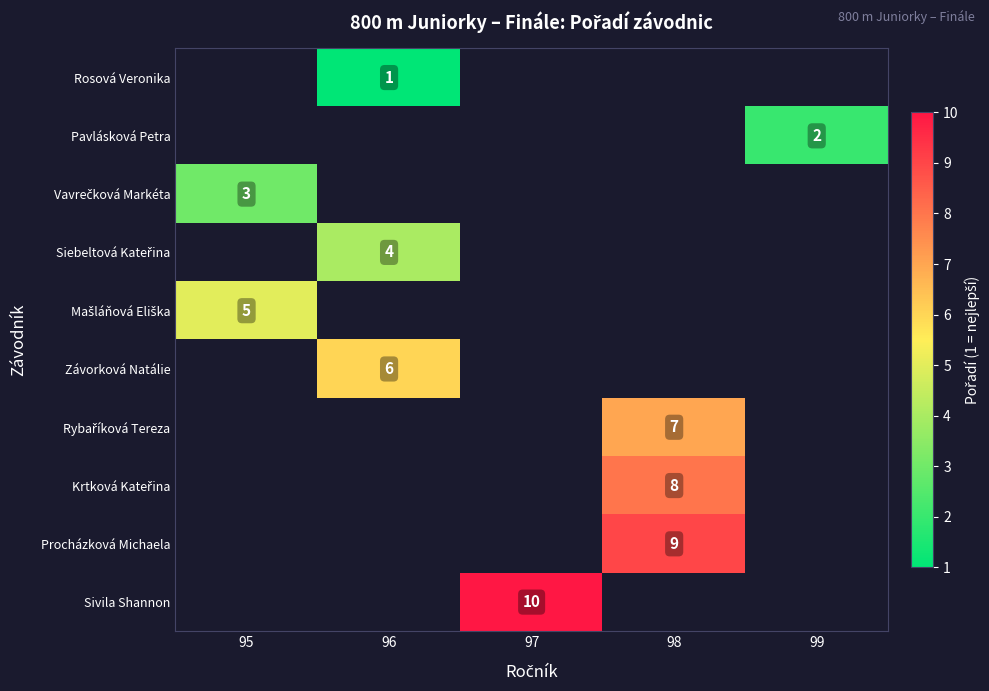

True or false: Procházková Michaela has a value of 13 at 98.

False